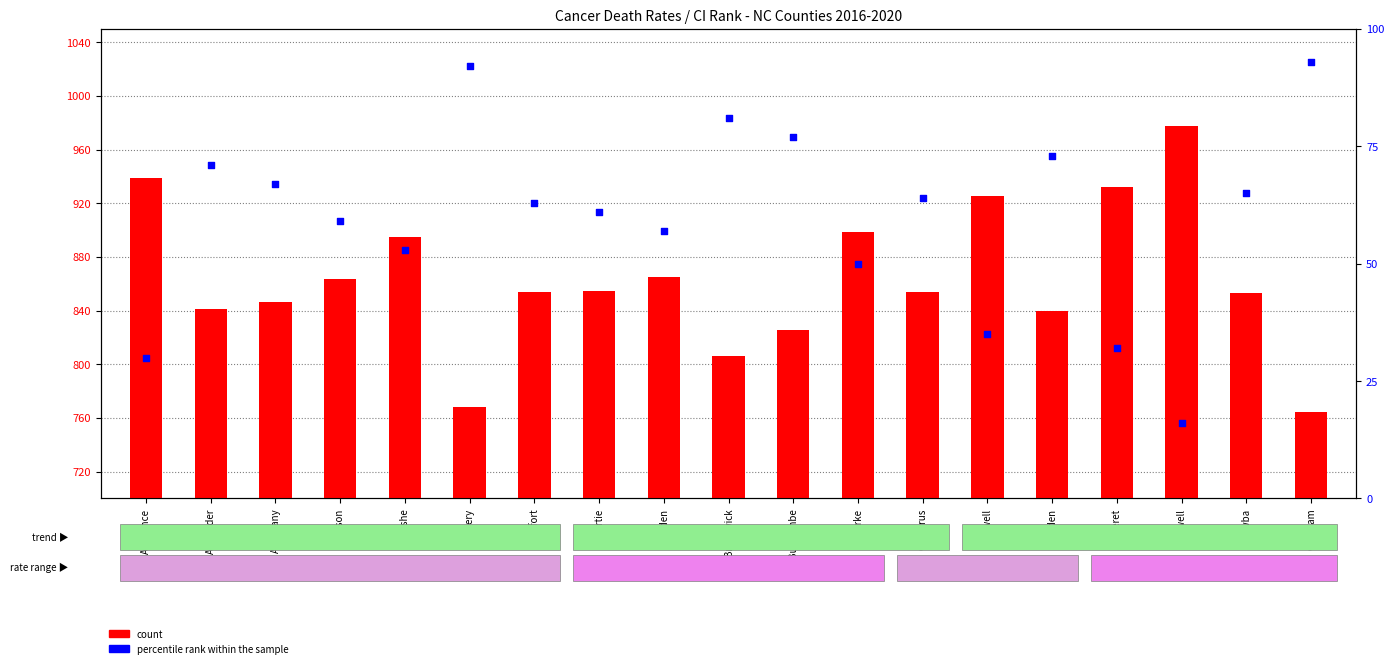

At how many categories does at least one series exceed 531?

19